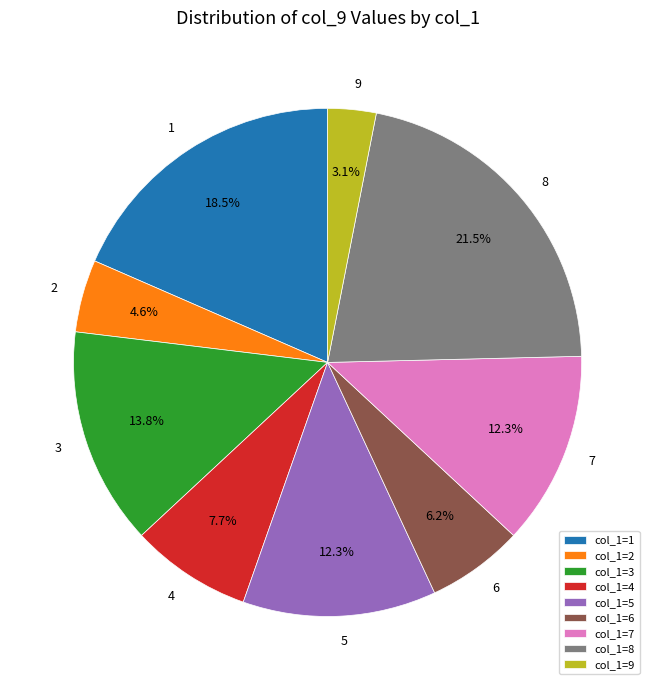

Which category has the smallest portion of the pie?

col_1=9